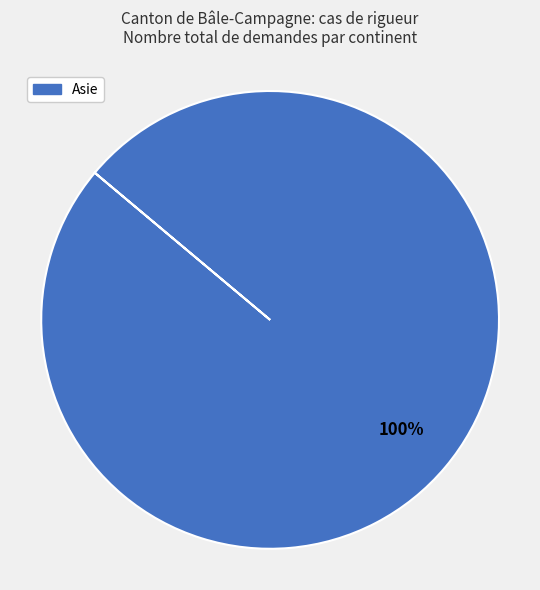

How many slices are in this pie chart?

1